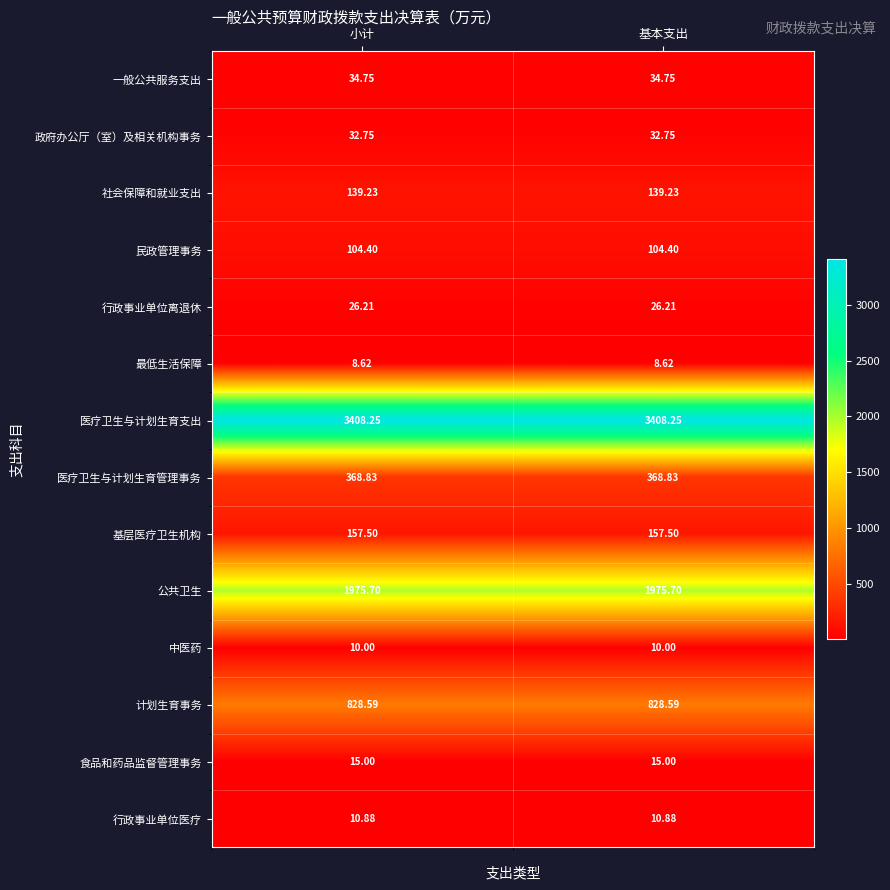

What is the total value across all series at 基本支出?

7120.7